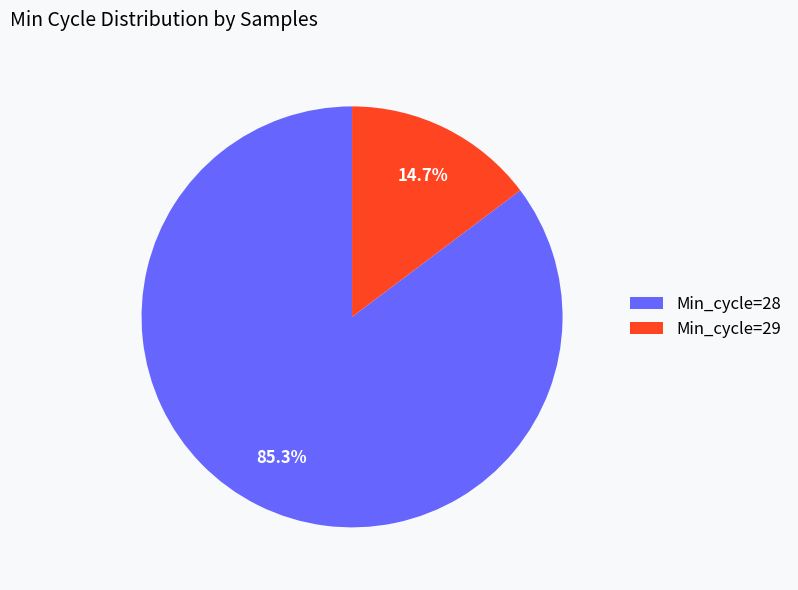

Which has a higher value, Min_cycle=28 or Min_cycle=29?

Min_cycle=28